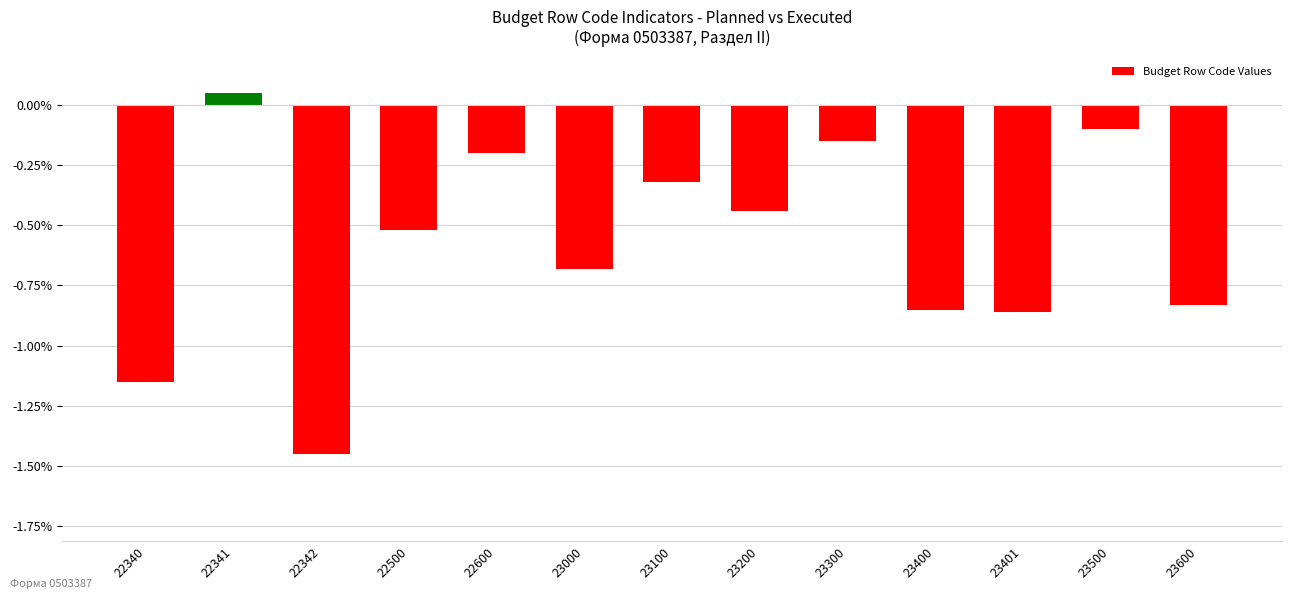

At which category does the chart reach its peak across all series?

22341